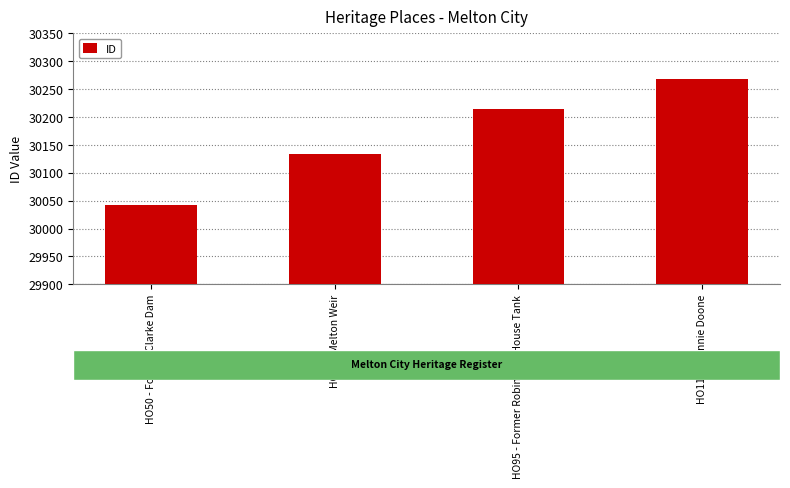

What is the value of the 4th bar from the left?

30269